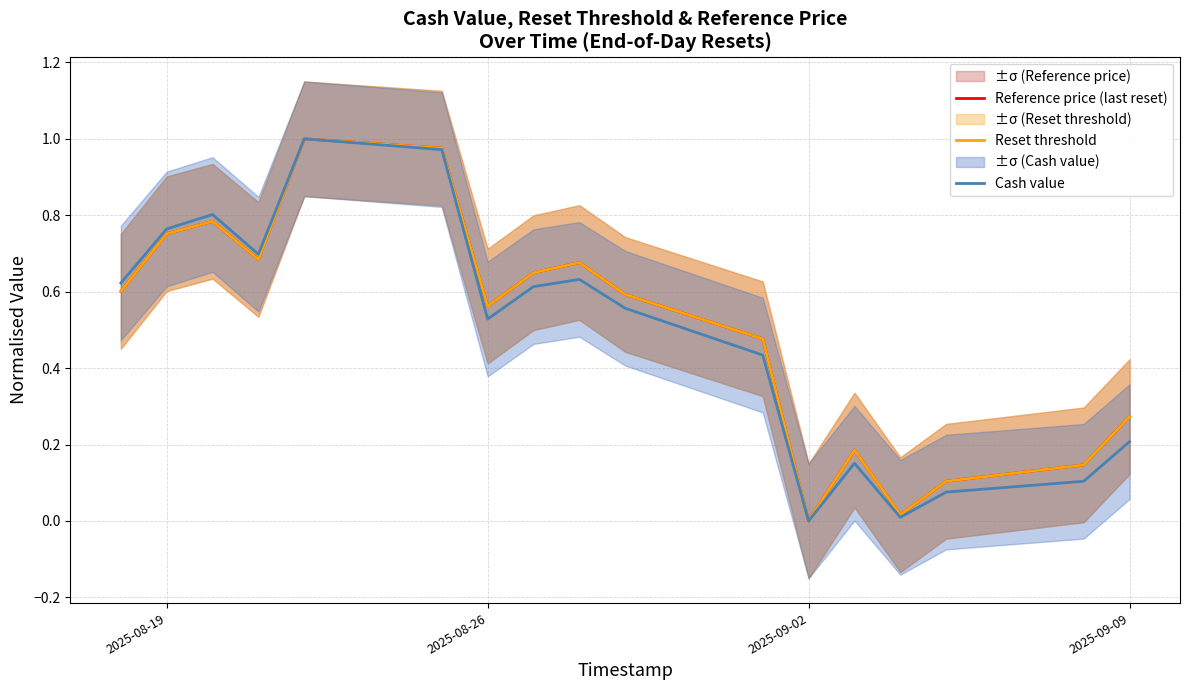

How many data points in Reference price (last reset) are above 0?

16